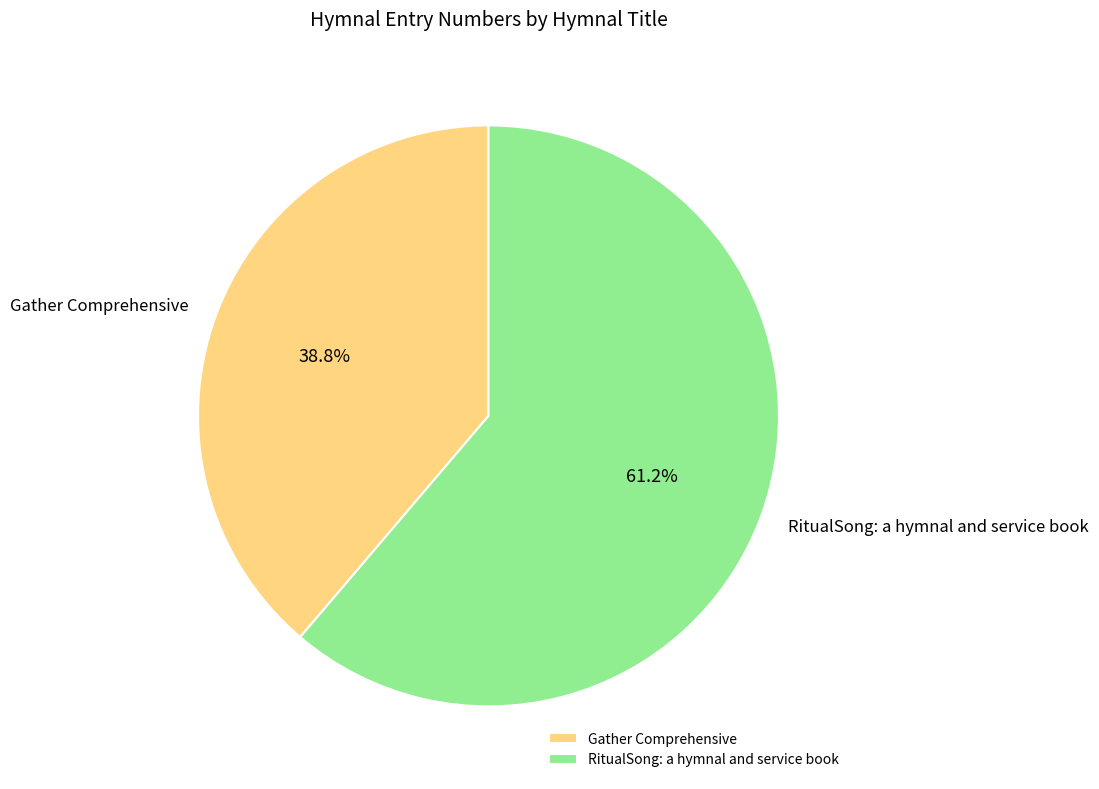

What is the ratio of the value at RitualSong: a hymnal and service book to the value at Gather Comprehensive?

1.6